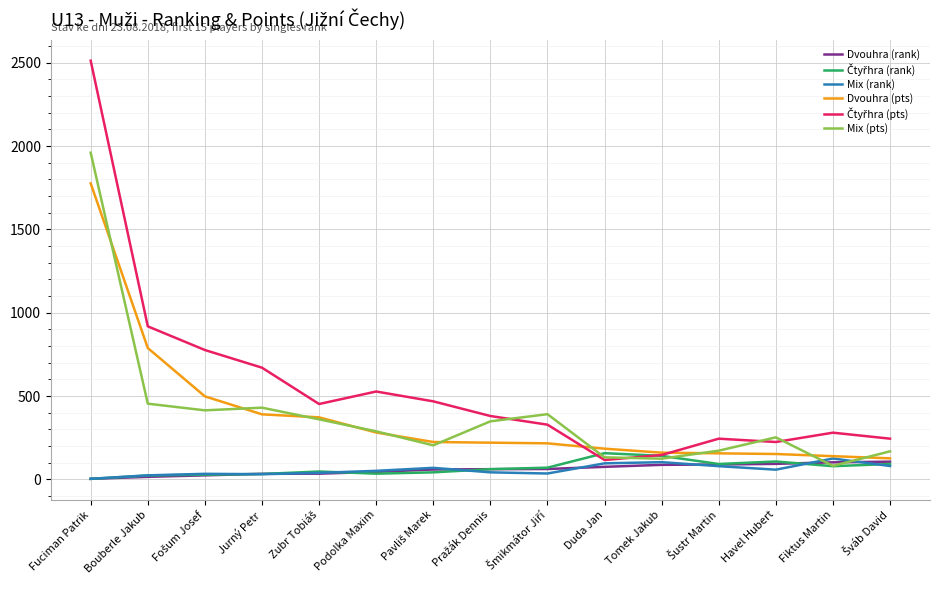

At which category is the sum across all series the highest?

Fuciman Patrik